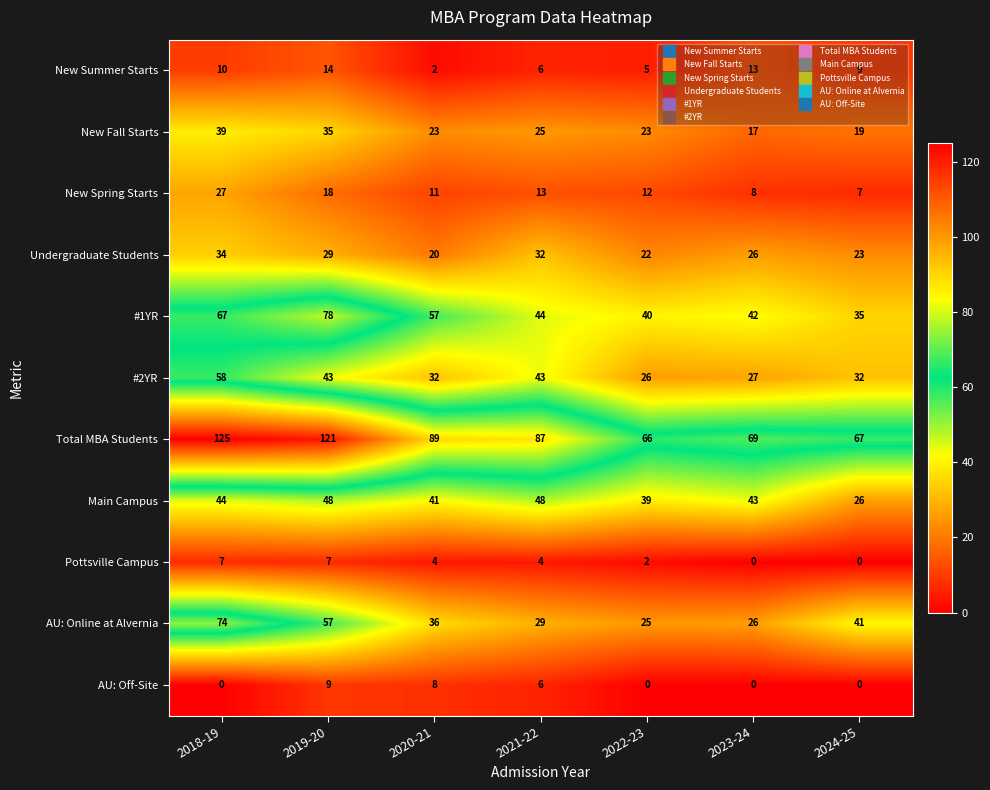

Is it true that Total MBA Students equals 34 at 2020-21?

False